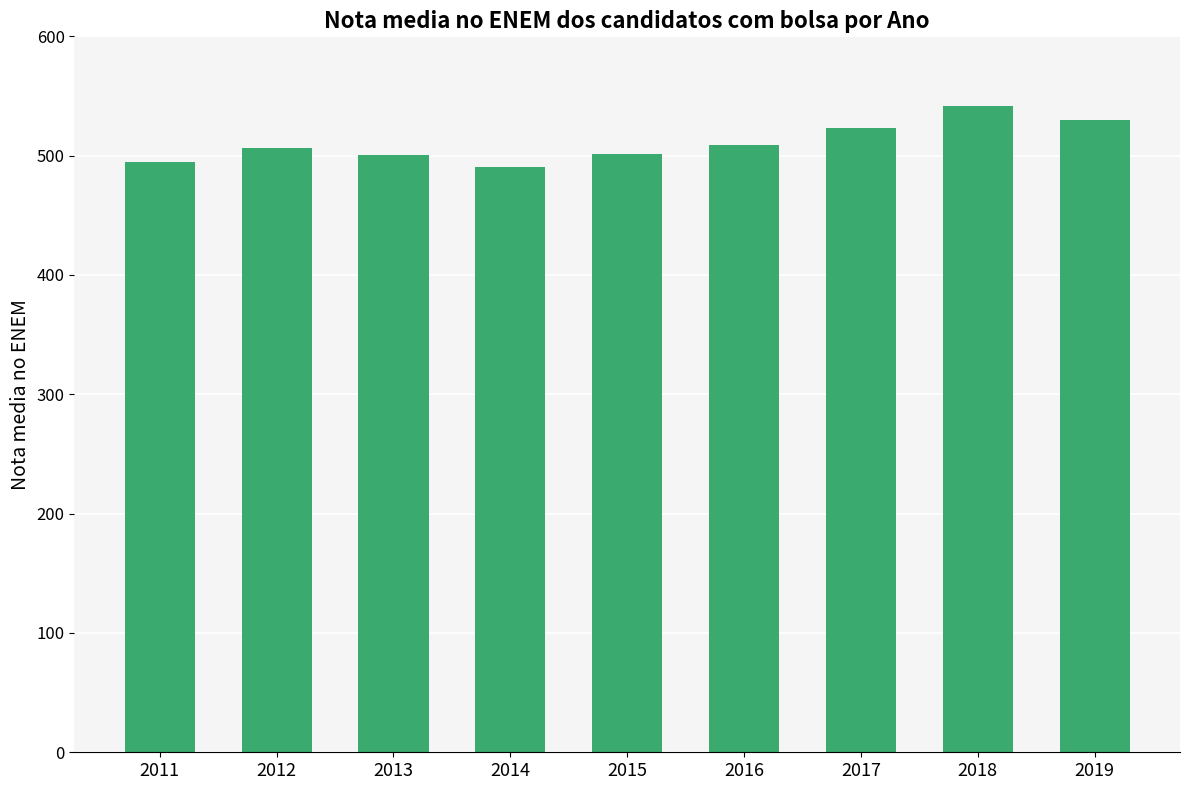

Is it true that the value at 2015 is 698.7?

False